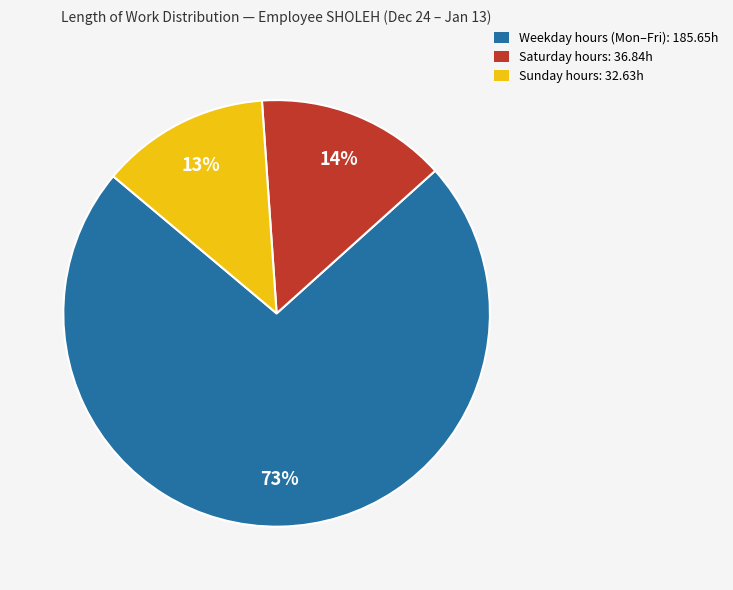

How many segments does this pie chart have?

3